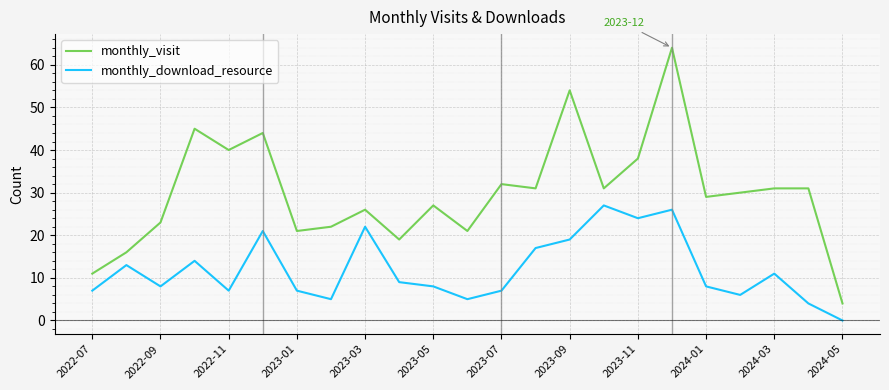

What is the greatest value displayed?

64